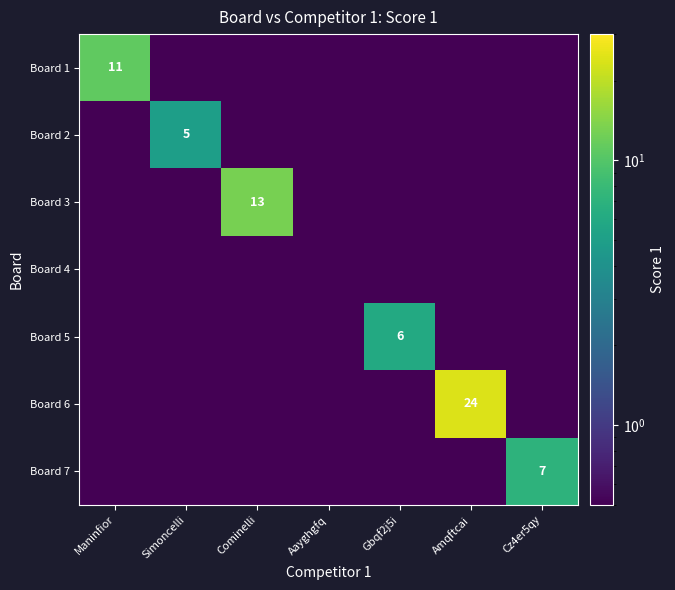

Which category has the lowest value across all series?

Simoncelli